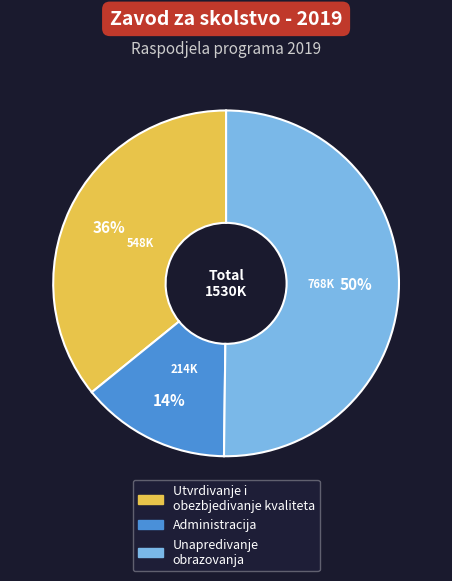

Does Administracija account for over 50% of the chart?

No